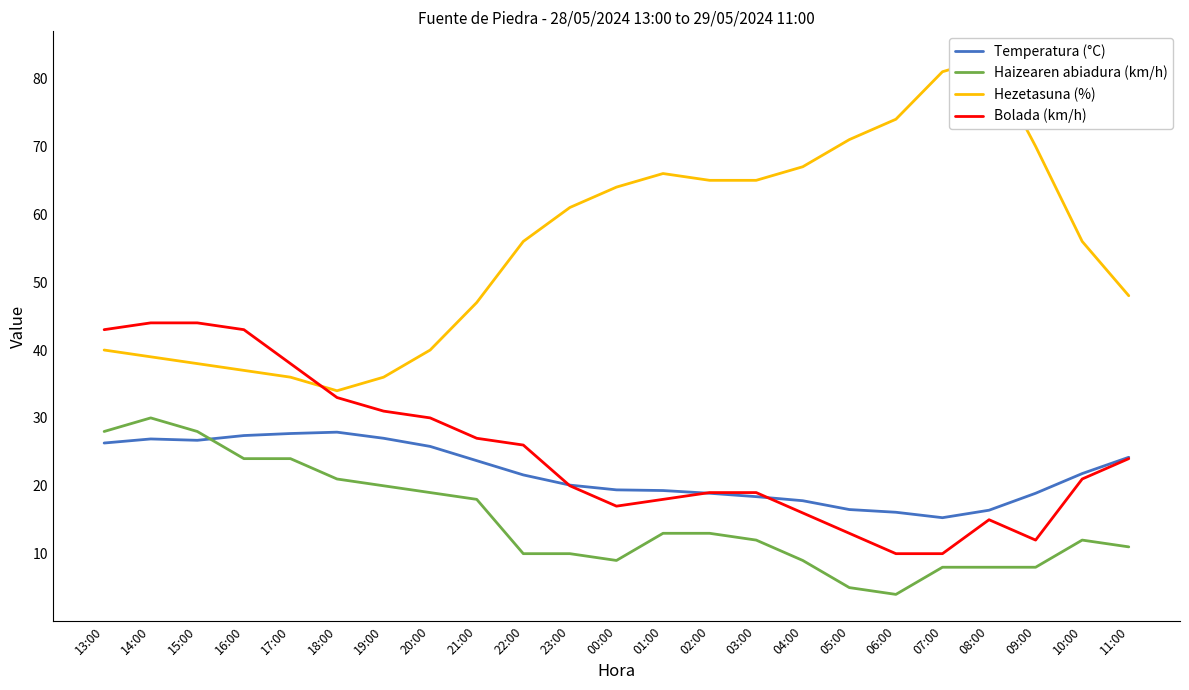

The value of Temperatura (°C) at 07:00 is 15.3. True or false?

True